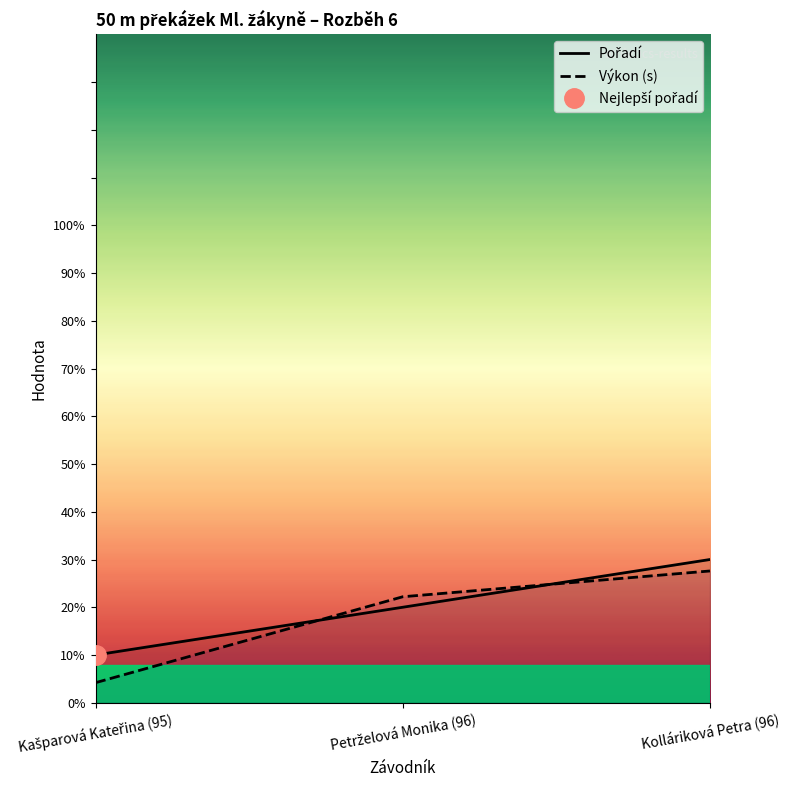

The value of Pořadí at Kolláriková Petra (96) is 3.0. True or false?

True